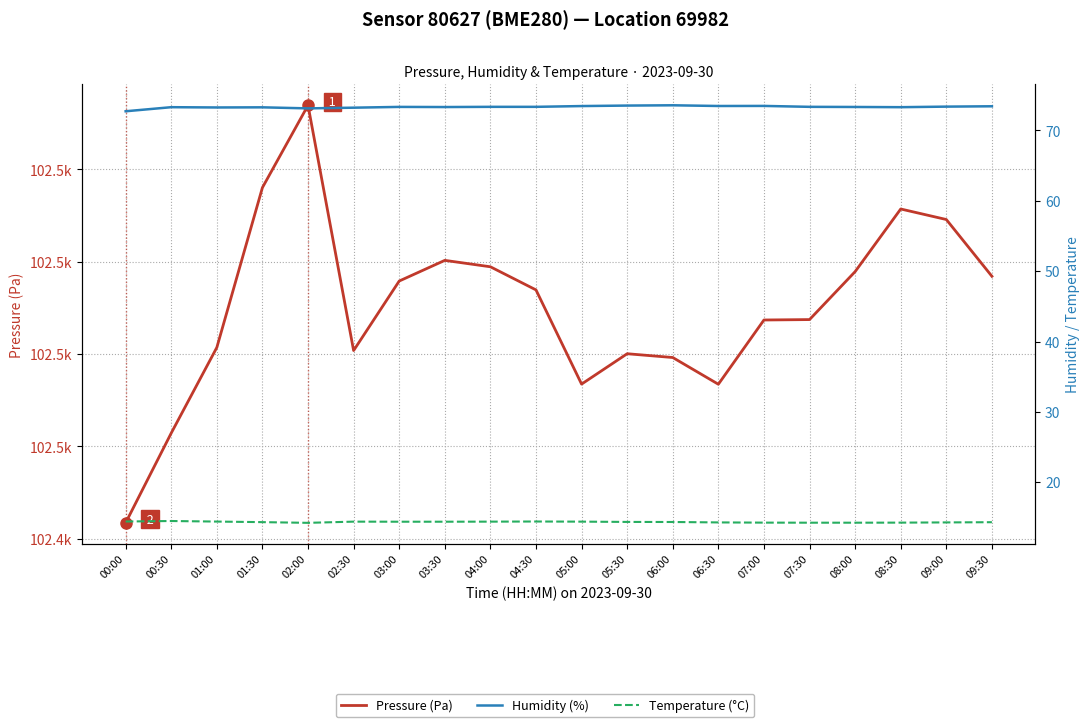

Read the Temperature (°C) value at 04:30.

14.4